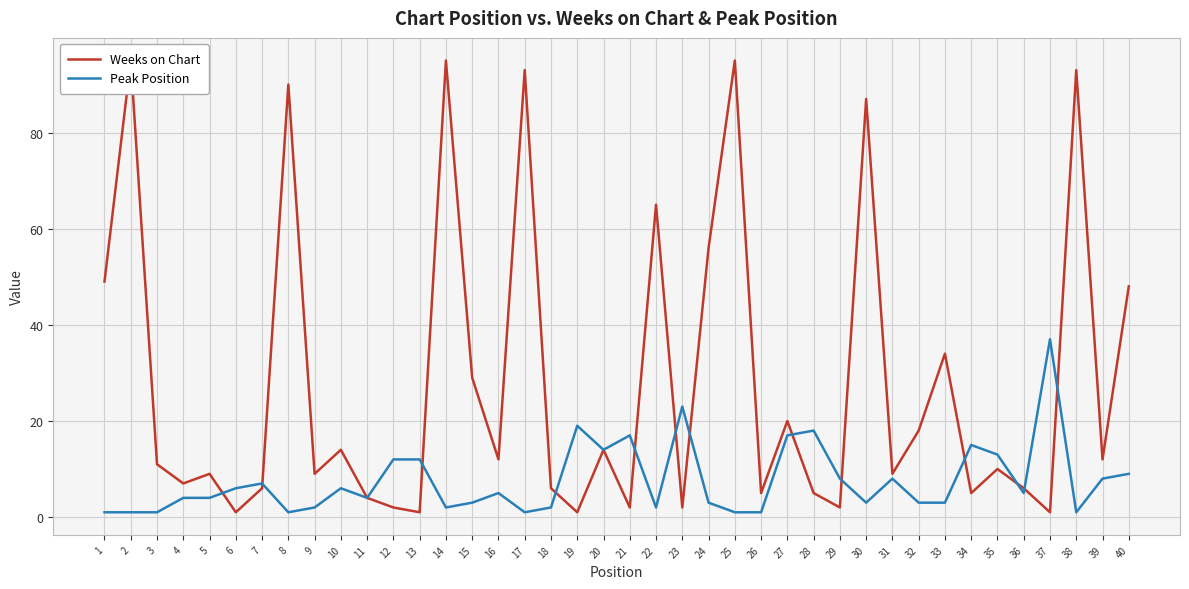

Which series has the largest range (max minus min)?

Weeks on Chart